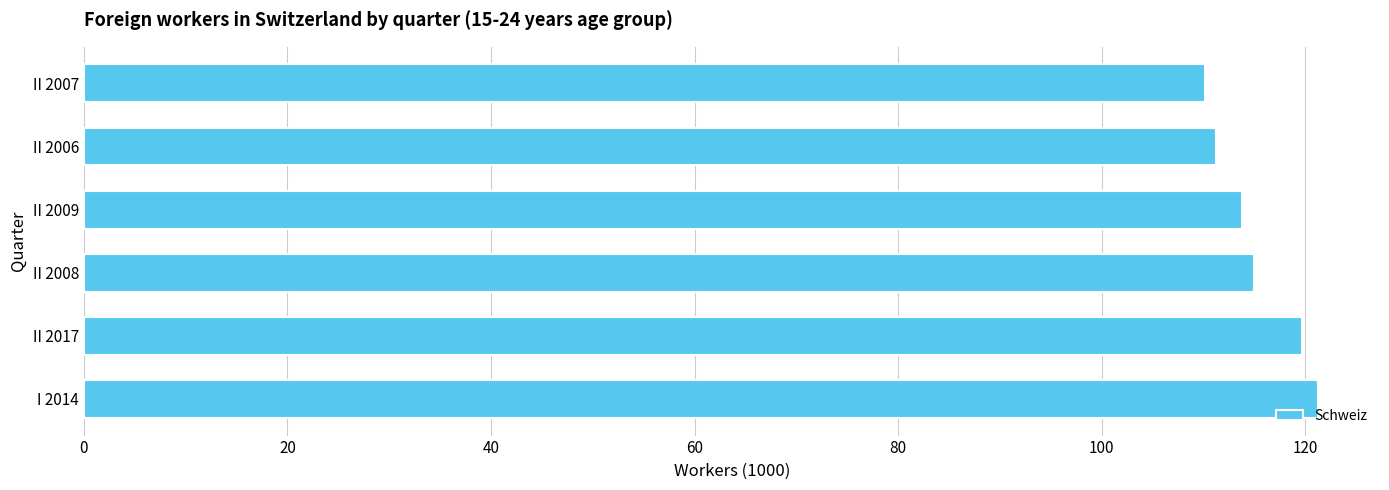

How many categories are shown in the chart?

6